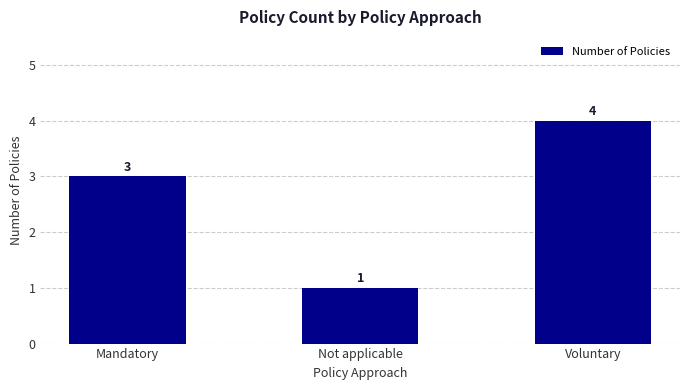

Rank the categories by value from lowest to highest.

Not applicable, Mandatory, Voluntary